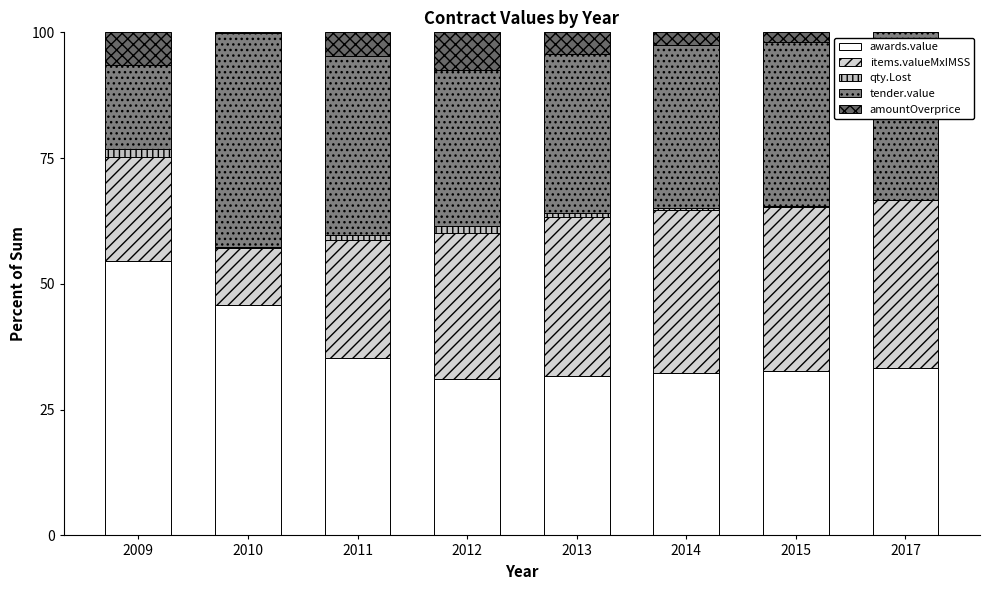

True or false: amountOverprice has a value of 1.1 at 2015.

False